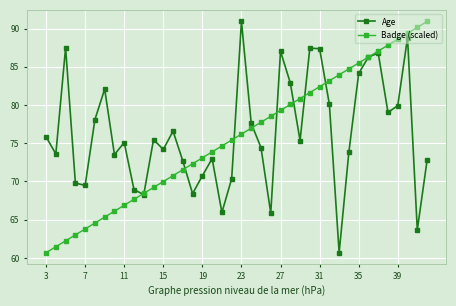

In Age, how many points are higher than both neighbors (excluding endpoints)?

11